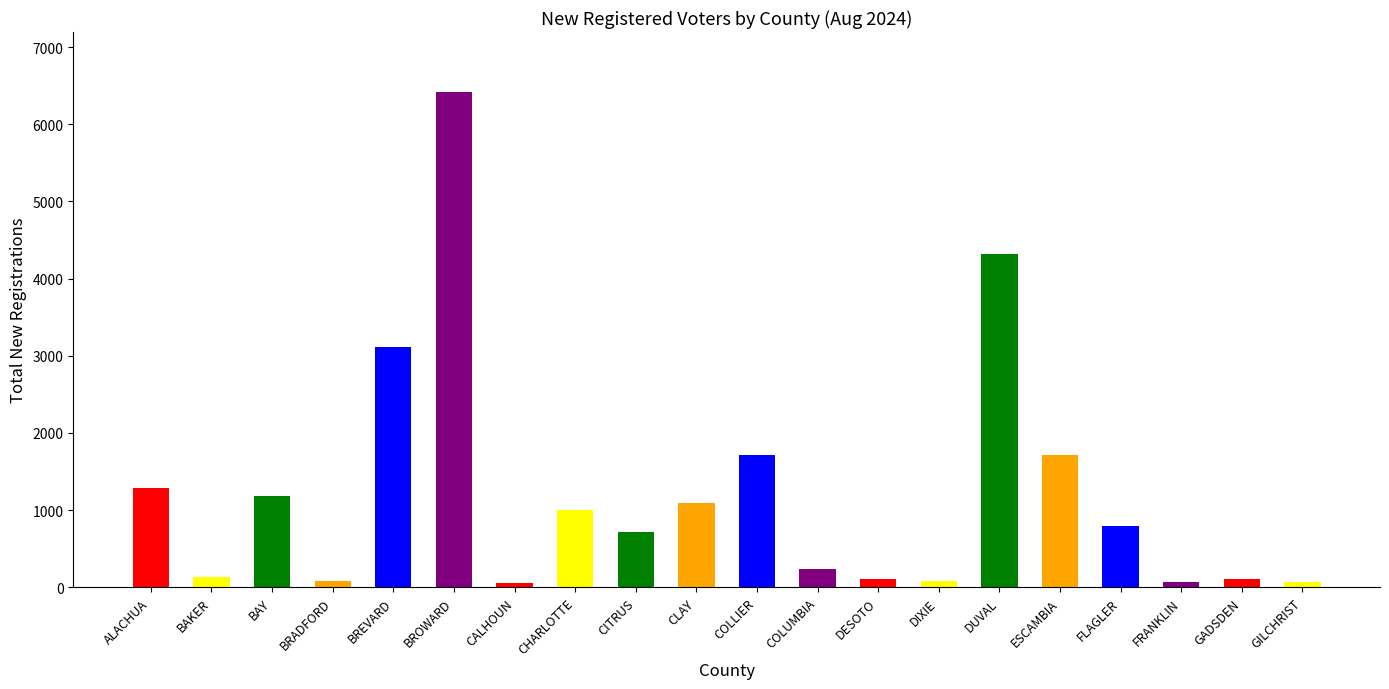

How many series are shown in this chart?

1